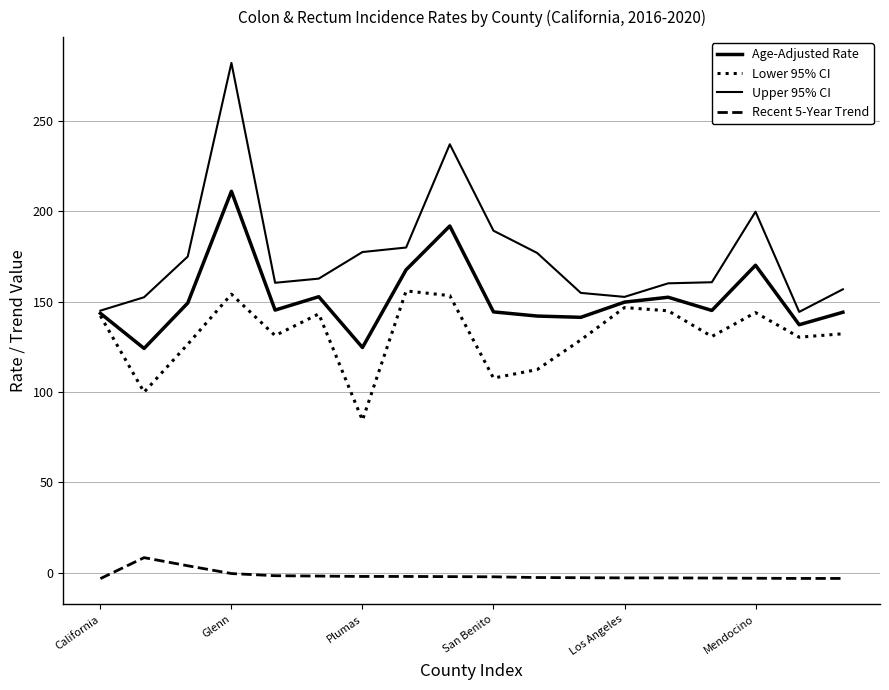

Is this an area chart (filled region under the line)?

No